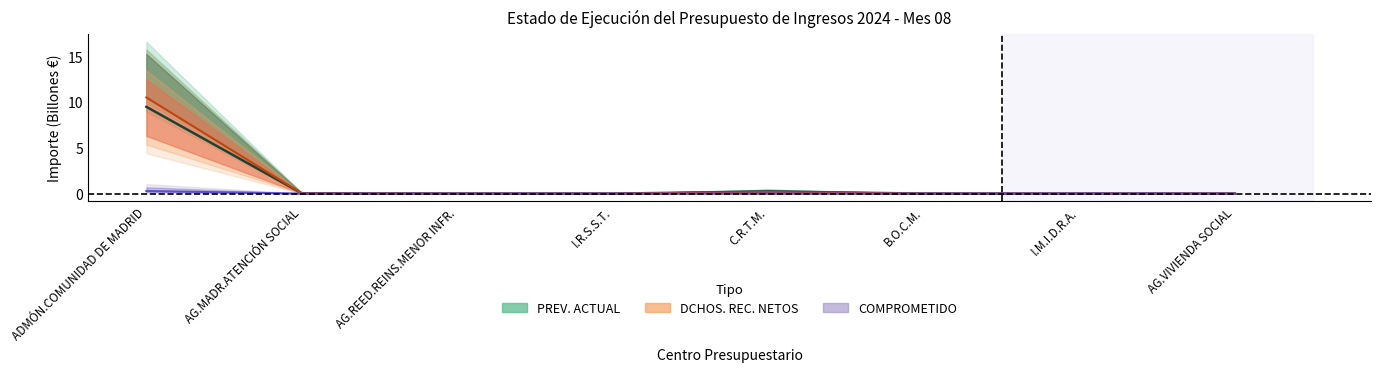

True or false: DCHOS. REC. NETOS and COMPROMETIDO intersect in this chart.

False